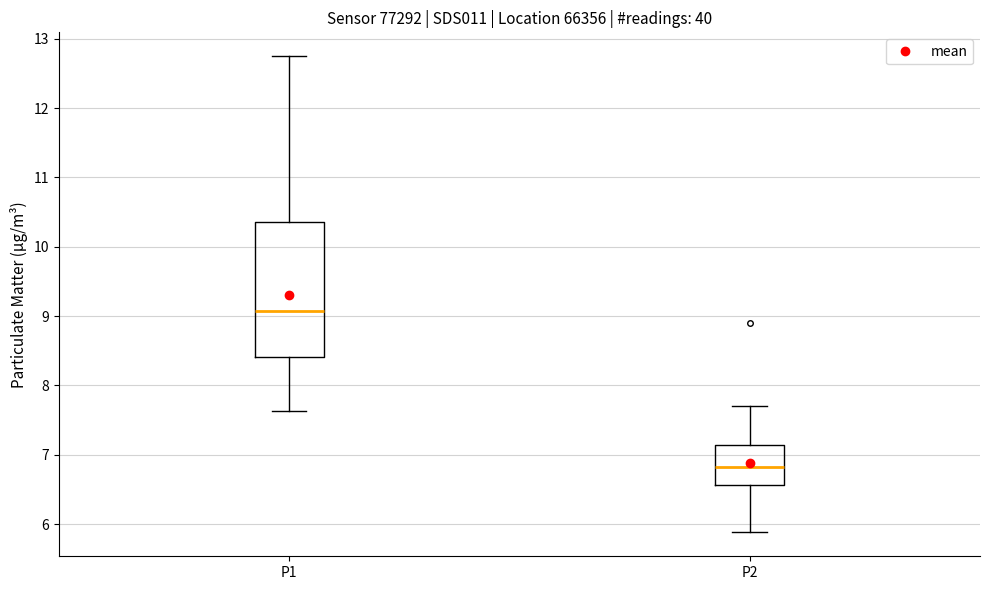

Reading left to right, transcribe this box plot: for each box, give where its median line is, the range the box spans, and where its two whiskers end, as read against the y-axis. The values are not printed on the chart, so give them approximately, as read against the axis.

P1: median 9.1, box 8.4 to 10.4, whiskers 7.6 to 12.8
P2: median 6.8, box 6.6 to 7.1, whiskers 5.9 to 7.7